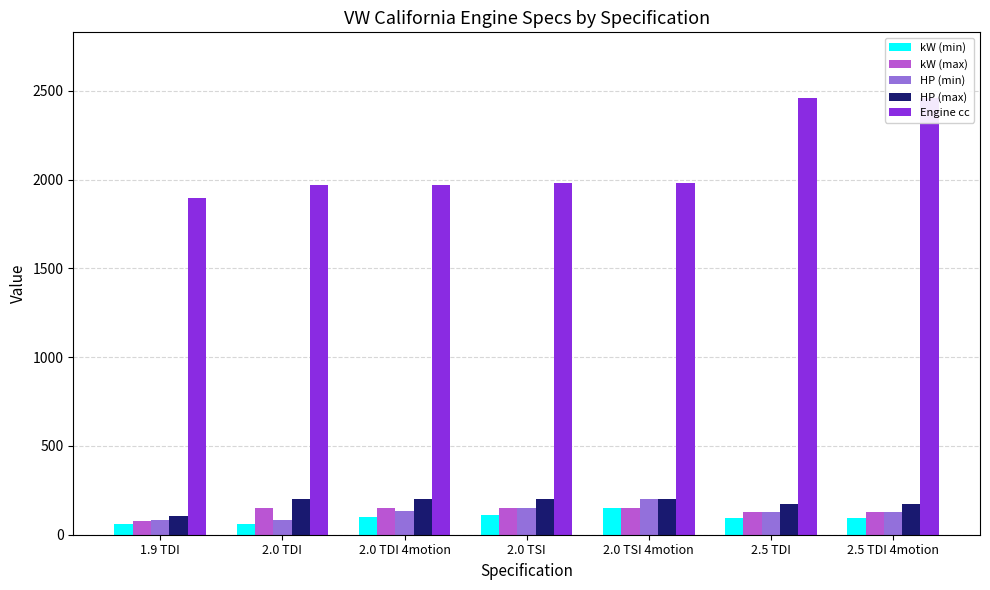

What is the label of the 7th bar from the right?

1.9 TDI